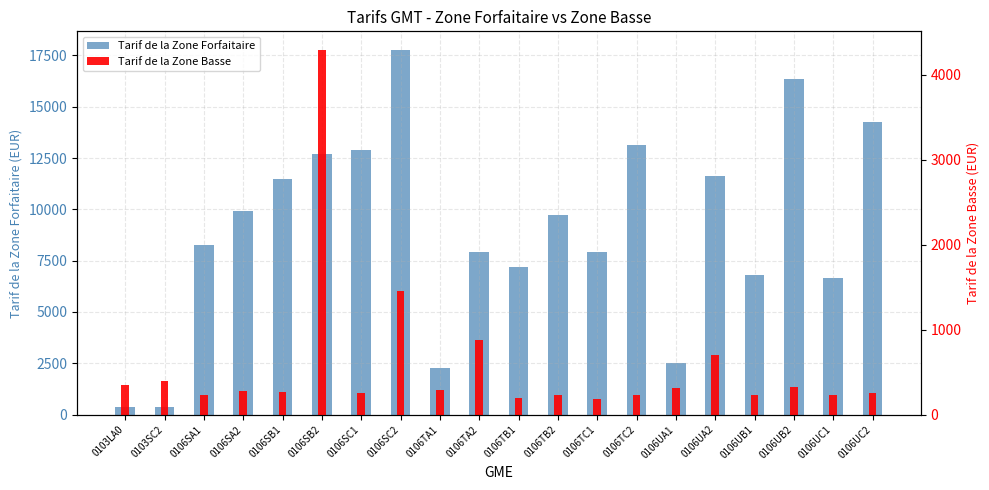

Is the value of Tarif de la Zone Basse at 0106TB2 greater than the value of Tarif de la Zone Forfaitaire at 0106TC2?

No